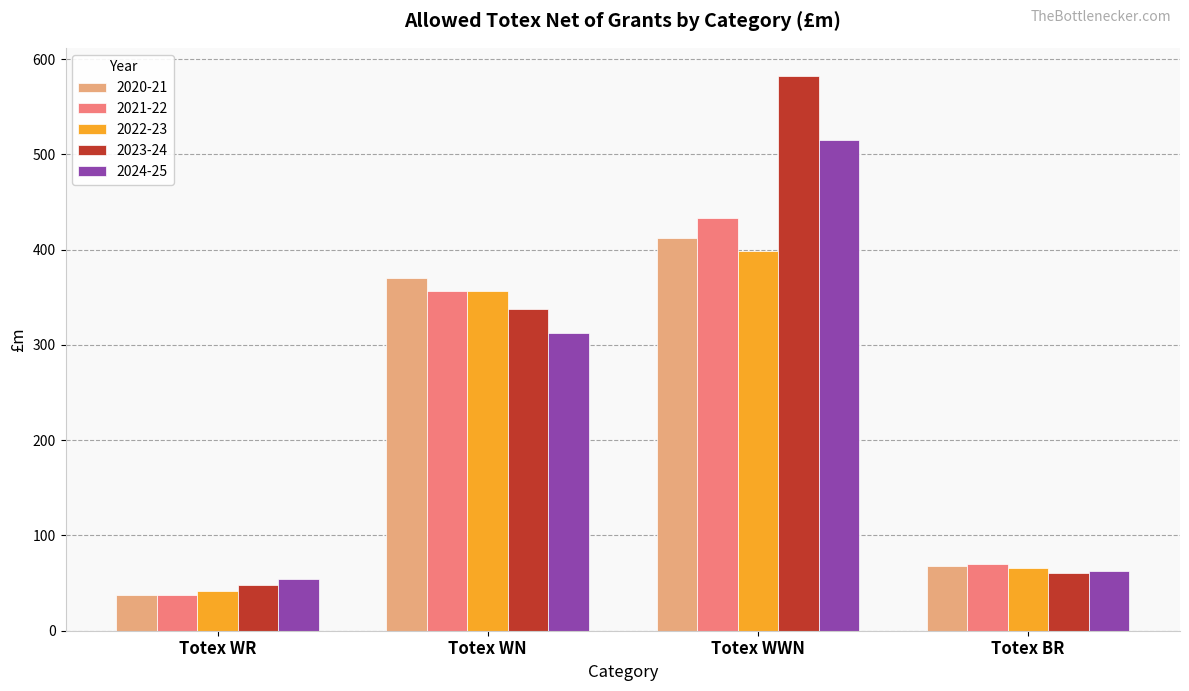

Which series has the largest total across all categories?

2023-24